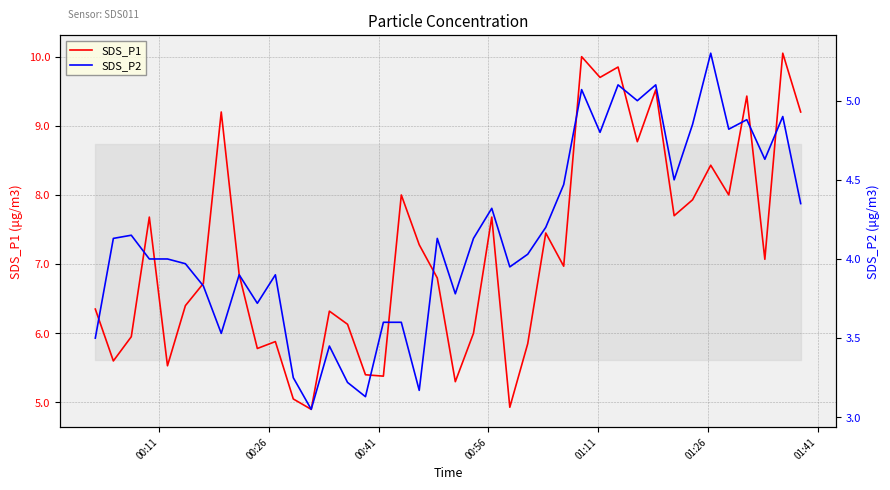

What is the minimum value for SDS_P1?

4.9